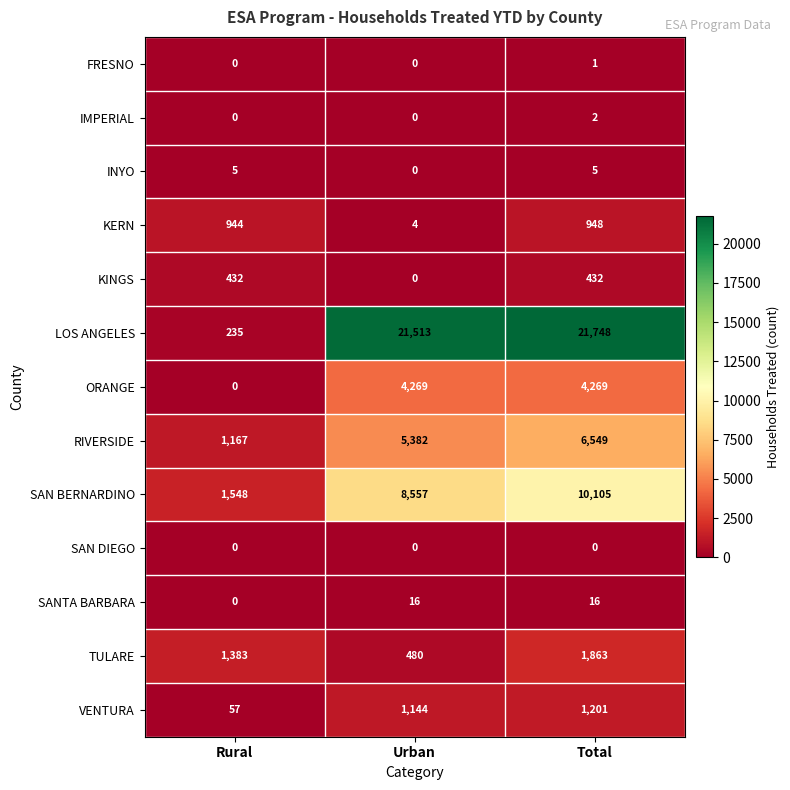

How many data points does each series have?

3